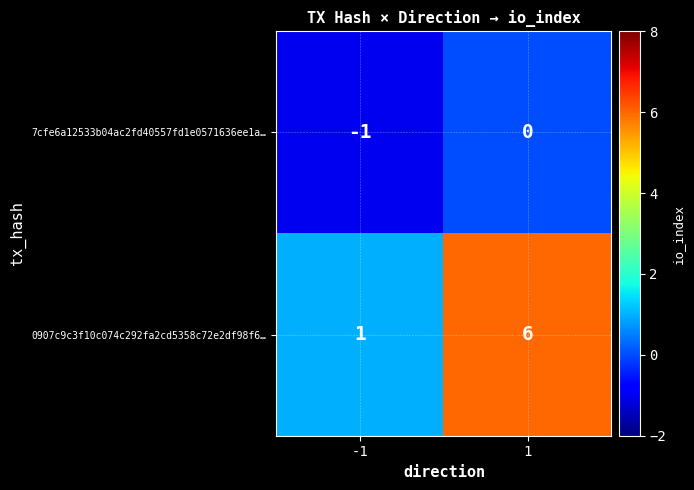

What is the spread (max minus min) of values at -1?

2